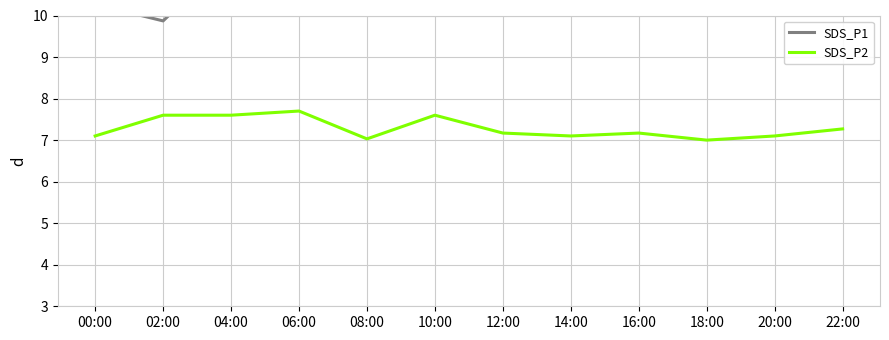

Is this an area chart (filled region under the line)?

No